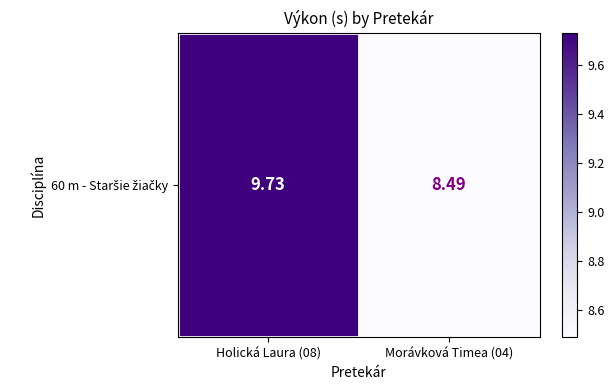

The value at Morávková Timea (04) is 8.5. True or false?

True